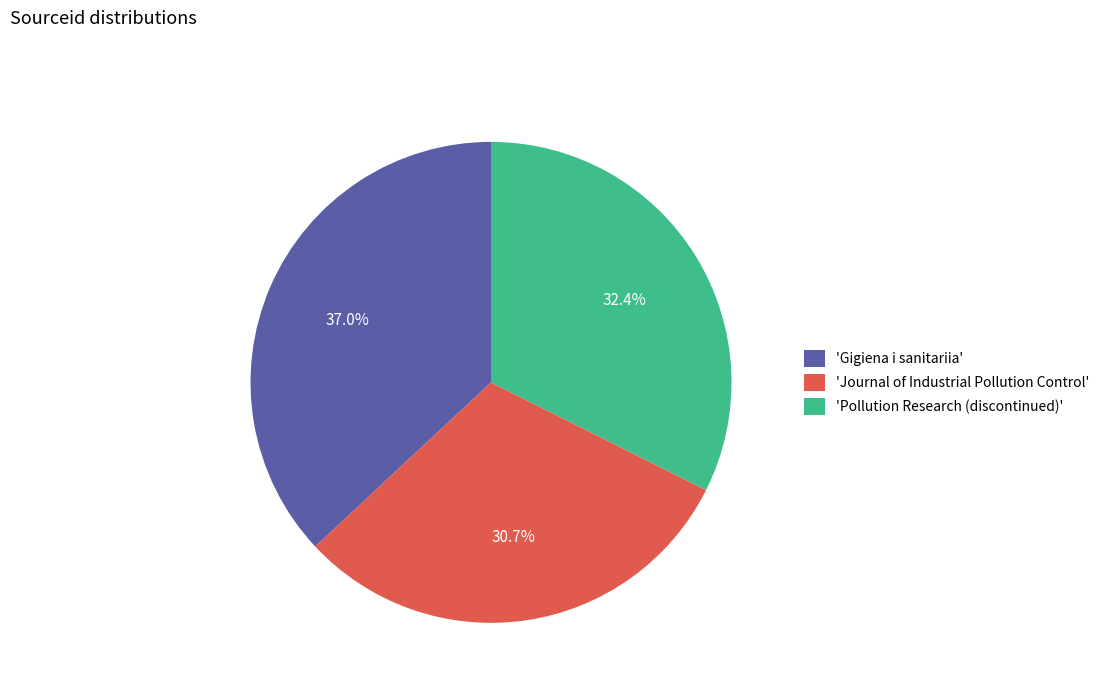

How many slices are in this pie chart?

3